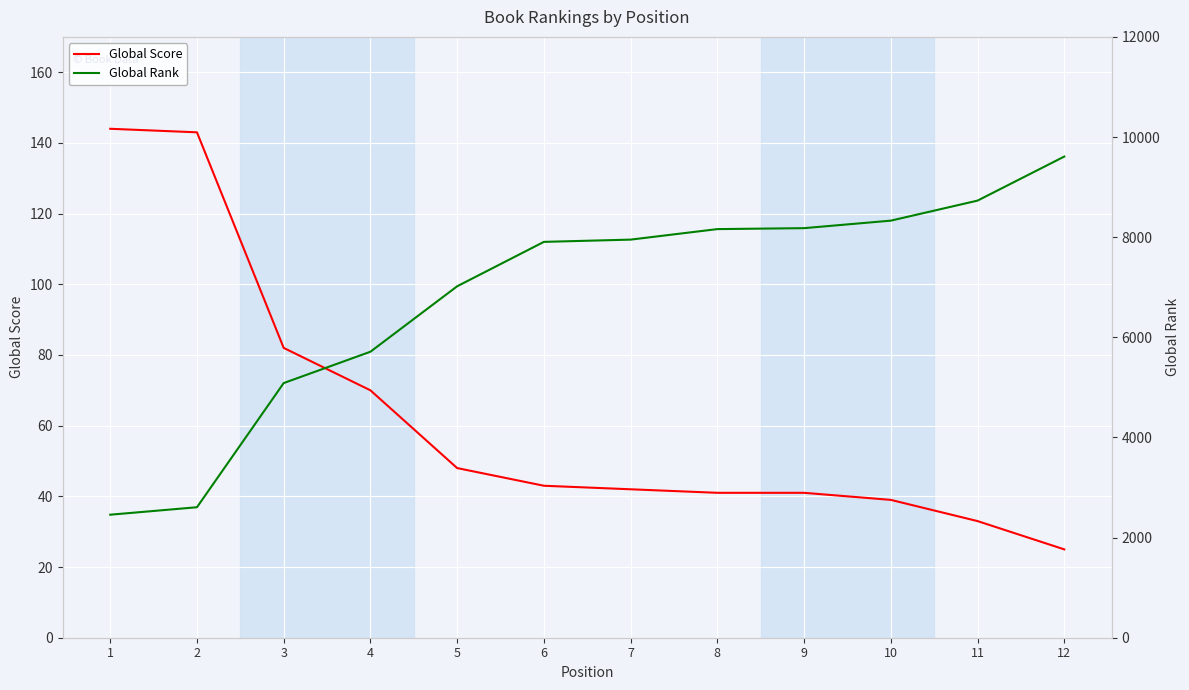

What is the average value of the Global Score series?

63